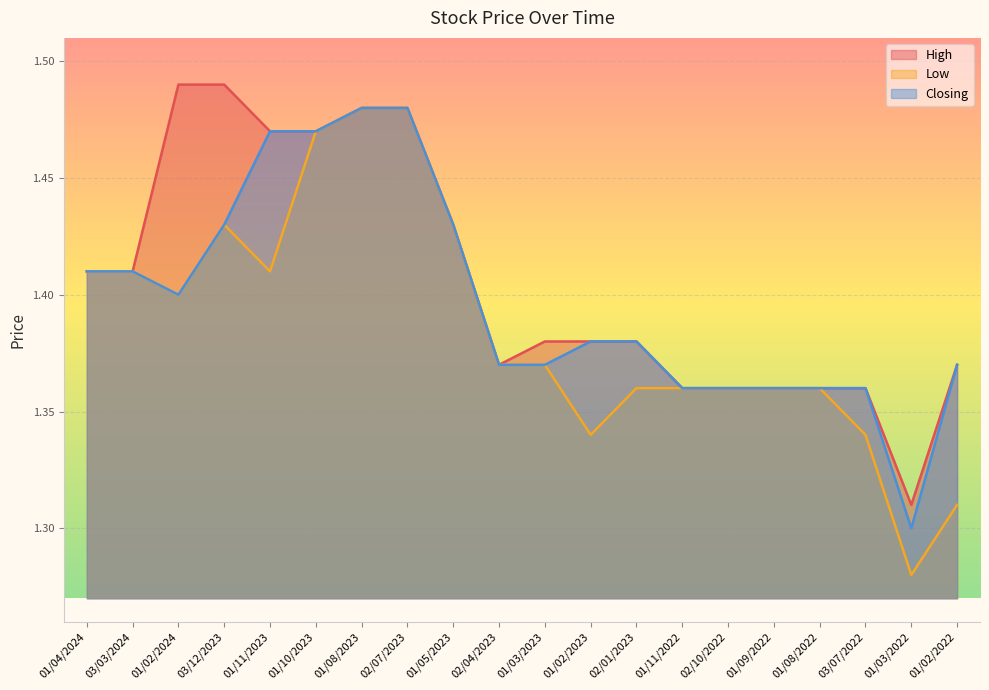

Is the value of Low at 03/07/2022 greater than the value of Closing at 01/08/2022?

No